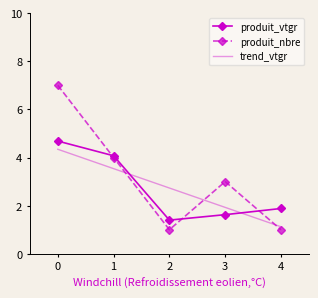

The value of produit_nbre at 3 is 0.8. True or false?

False